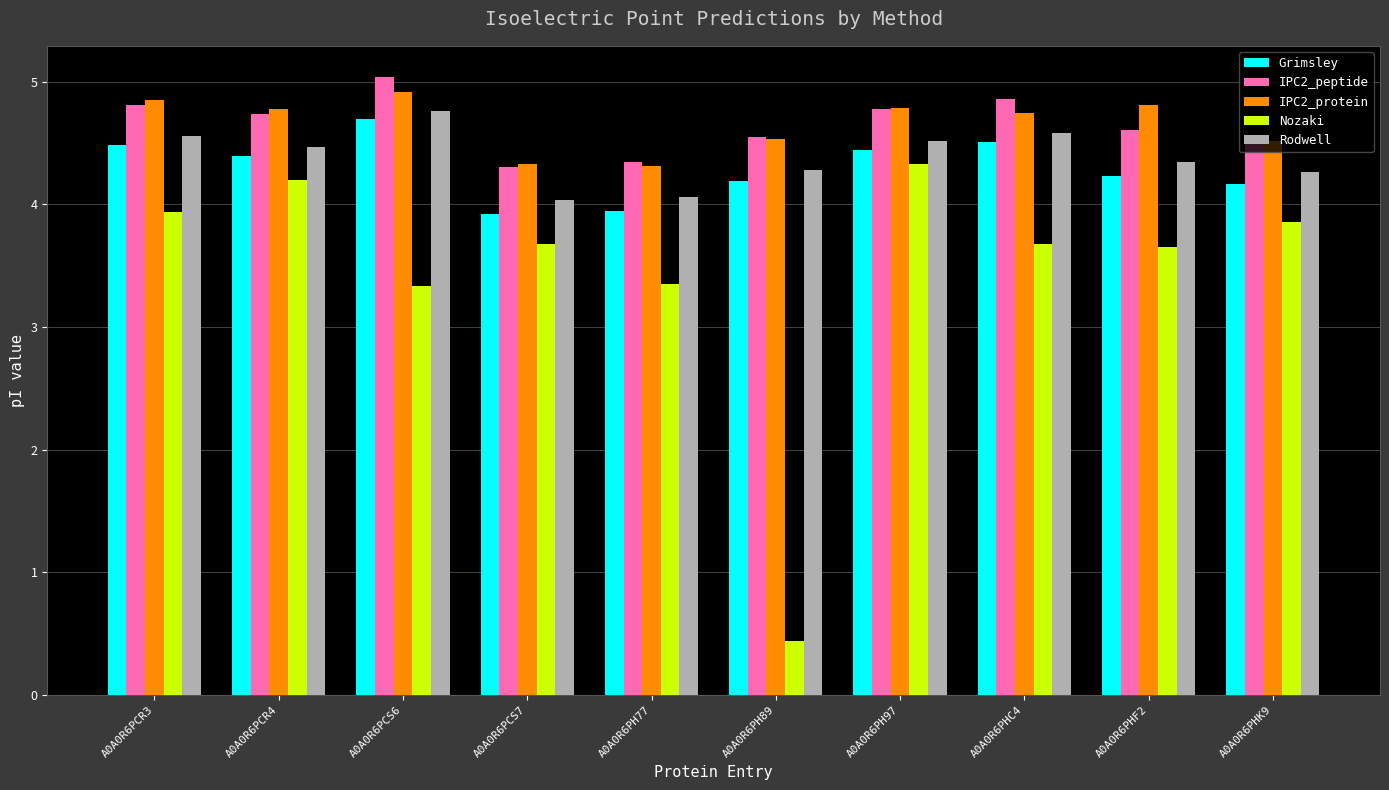

What is the label of the 4th bar from the right?

A0A0R6PH97